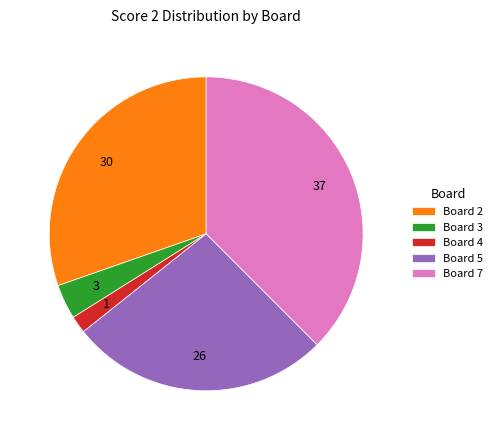

Is there a majority slice in this chart?

No